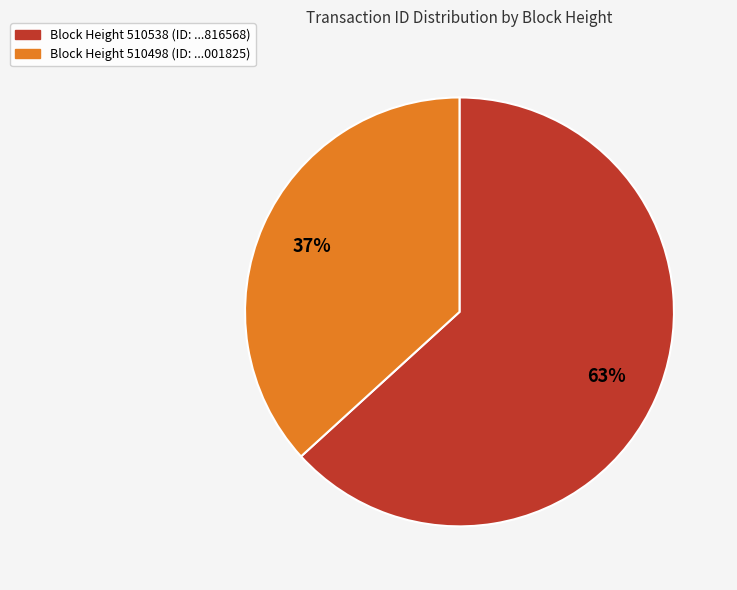

How many segments does this pie chart have?

2